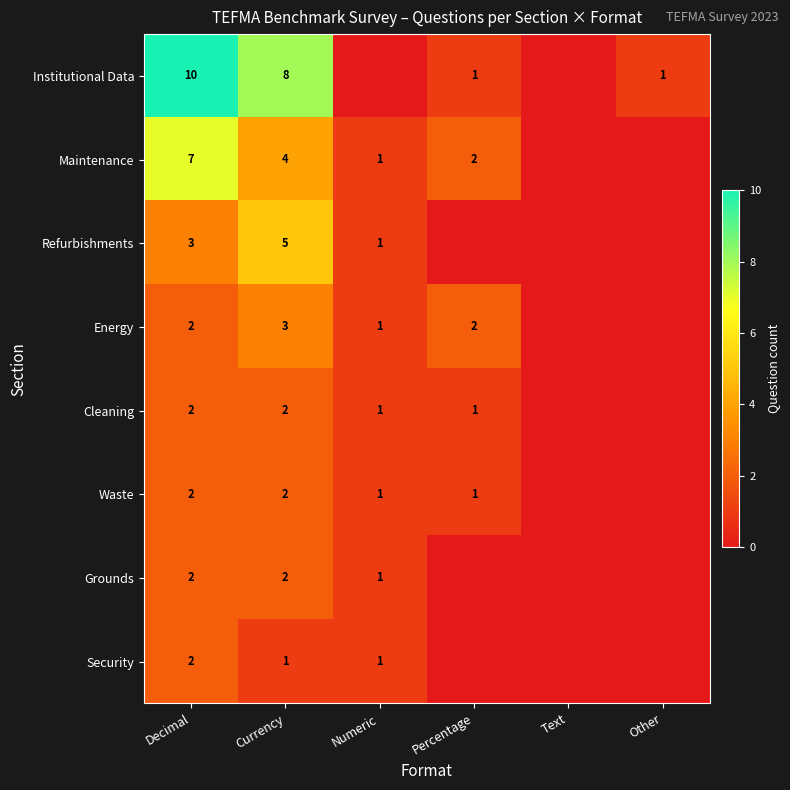

The Cleaning series shows 0 at Numeric. True or false?

False